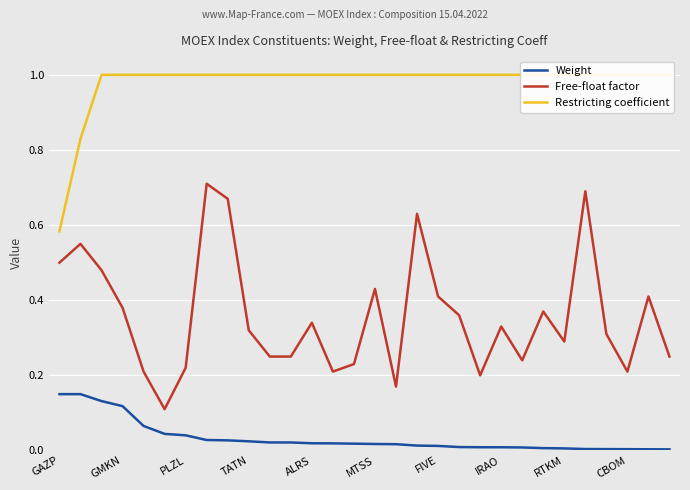

The Free-float factor series shows 0.2 at FIVE. True or false?

False